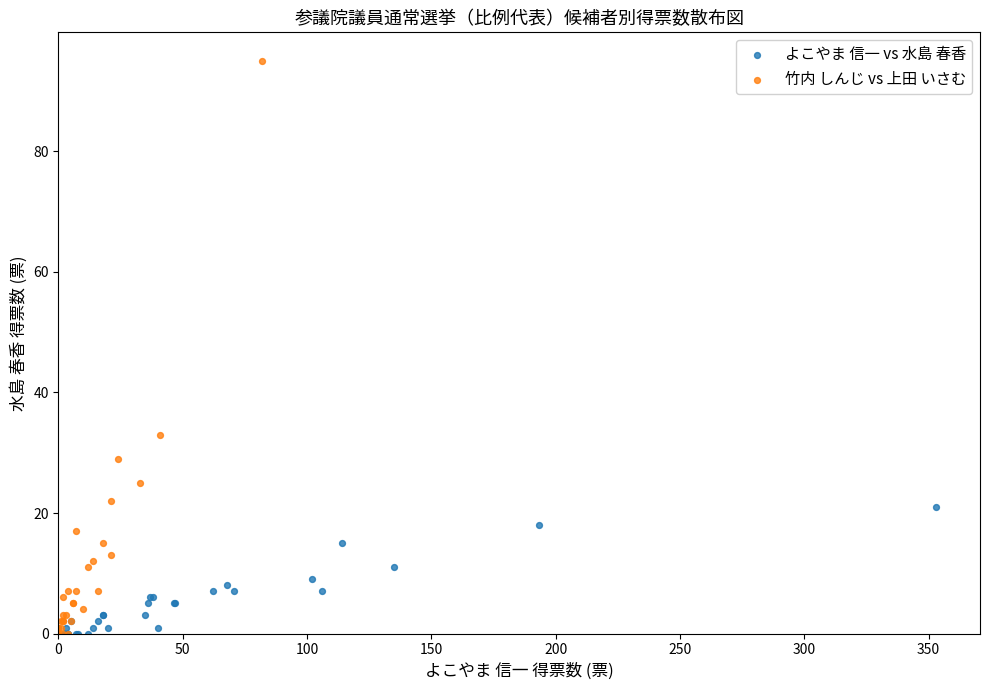

Which series has the largest Y range (max minus min)?

竹内 しんじ vs 上田 いさむ